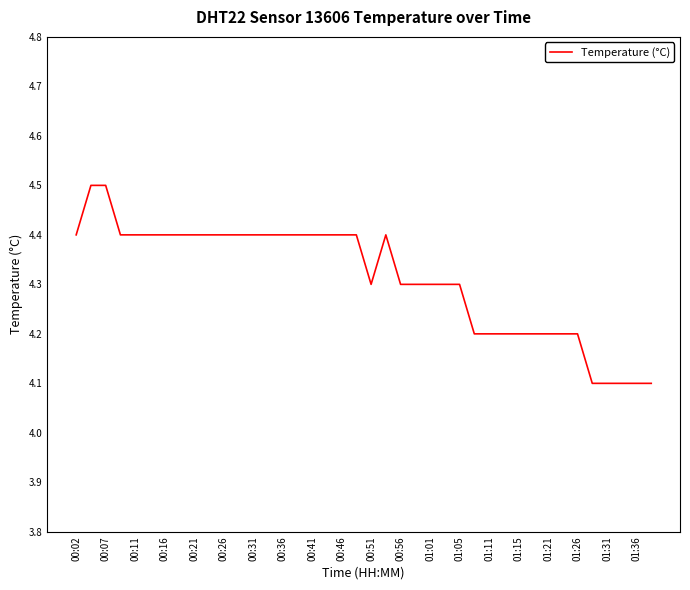

What is the greatest value displayed?

4.5